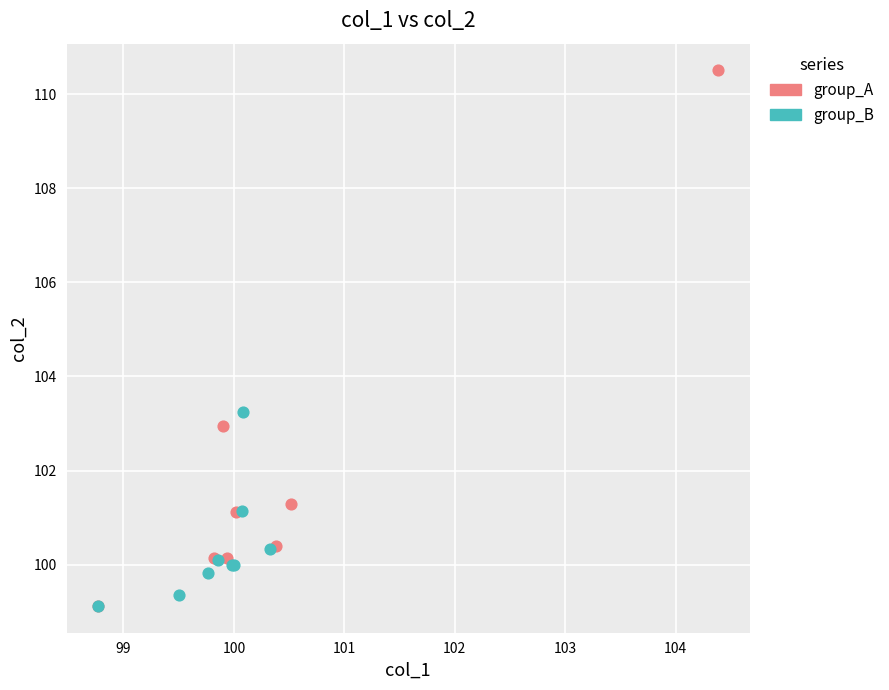

Which series has the largest Y range (max minus min)?

group_A